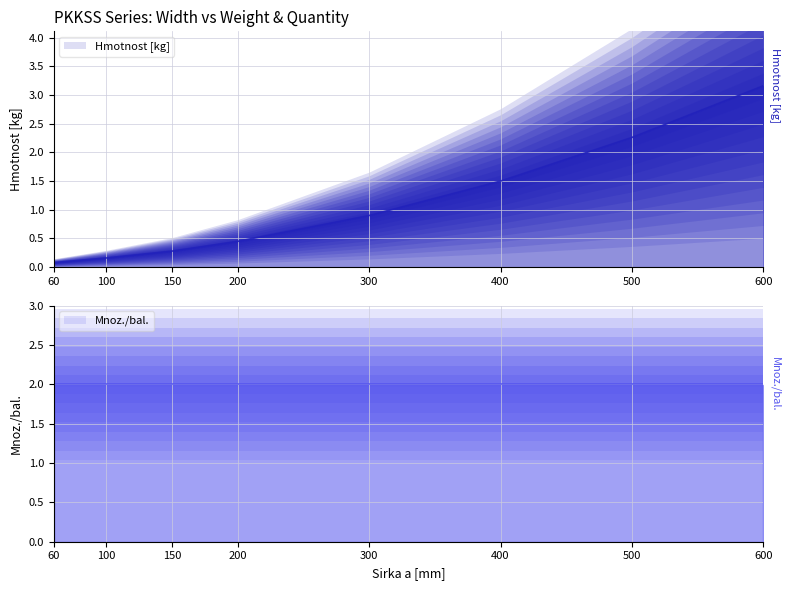

List the labels in order of value, largest first.

600, 500, 400, 300, 200, 150, 100, 60